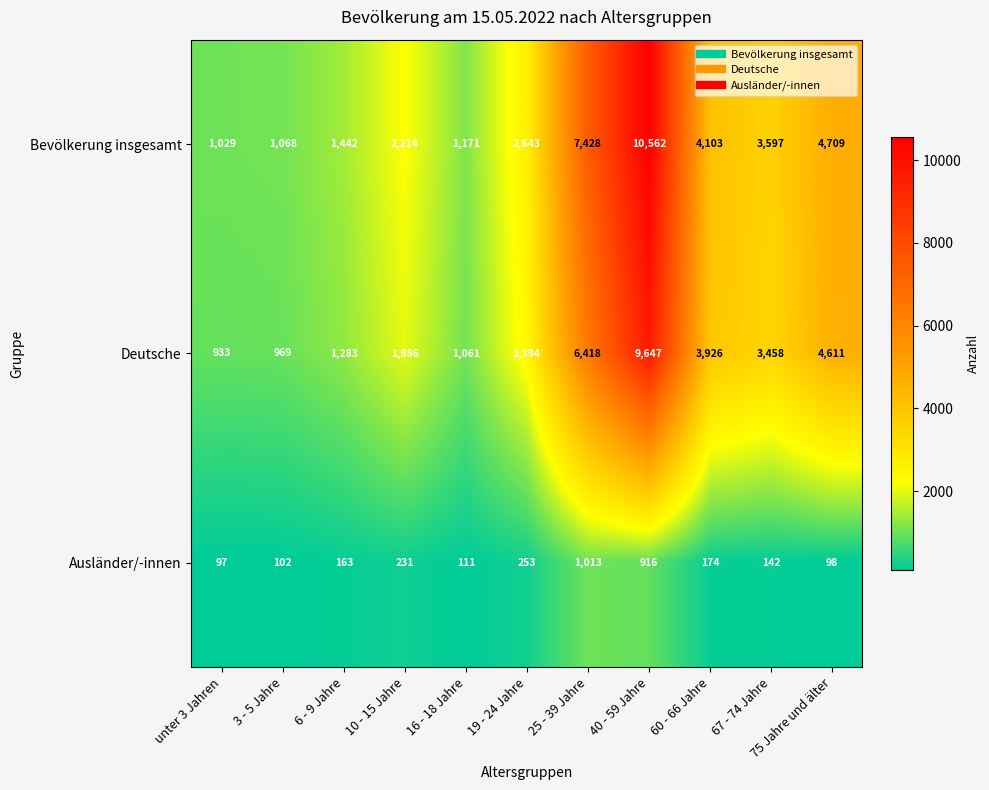

At which category is the sum across all series the highest?

40 - 59 Jahre